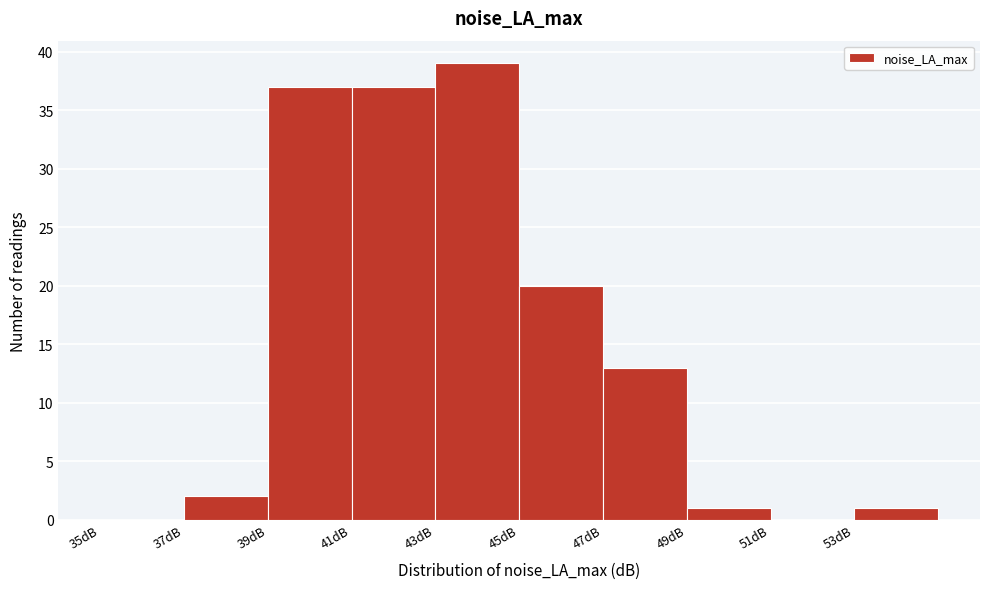

Reading left to right, transcribe this chart: for each bar, give the range it covers on the x-axis and its height. The values are not printed on the chart, so give them approximately, as read against the axis.

35 to 37: 0
37 to 39: 2
39 to 41: 37
41 to 43: 37
43 to 45: 39
45 to 47: 20
47 to 49: 13
49 to 51: 1
51 to 53: 0
53 to 55: 1